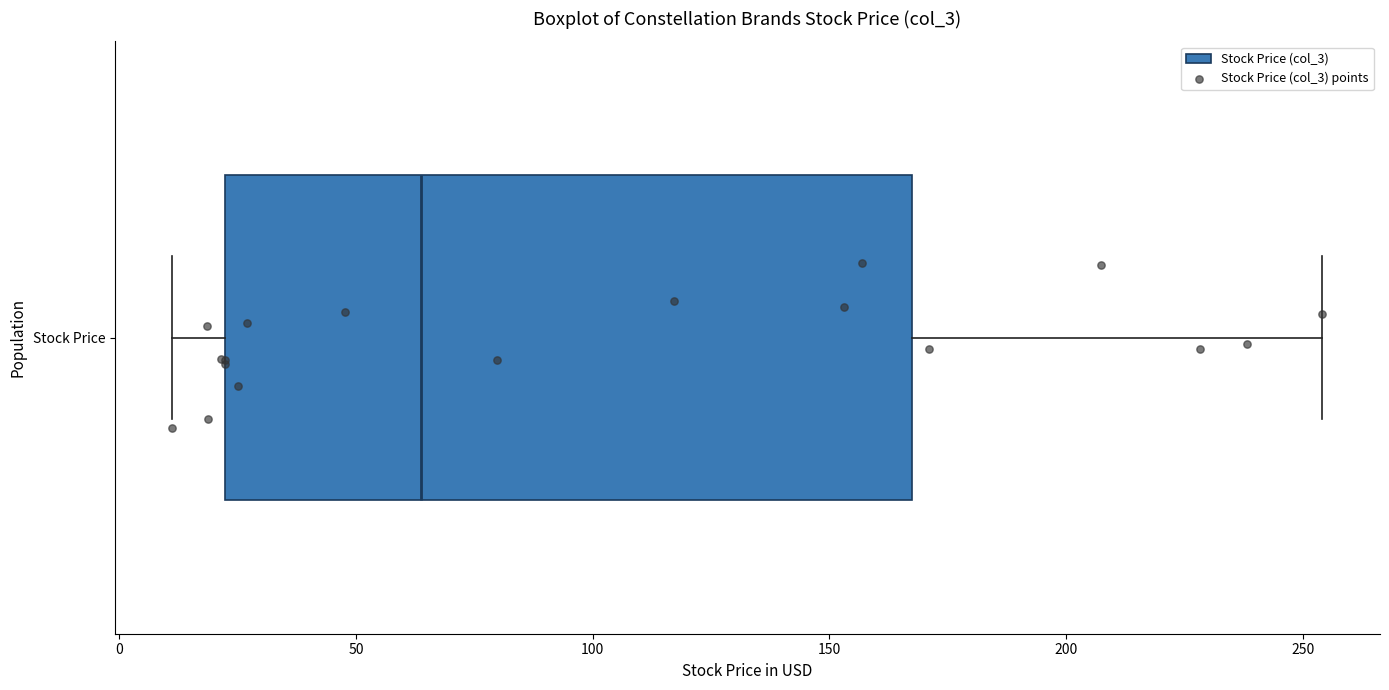

Read this box plot against the x-axis: the position of the median line, the range covered by the box, and the ends of both whiskers. The values are not printed on the chart, so give them approximately, as read against the axis.

median 65, box 20 to 170, whiskers 10 to 255